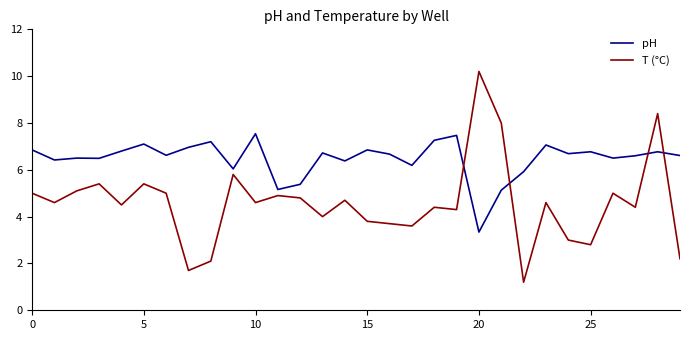

How many series are shown in this chart?

2